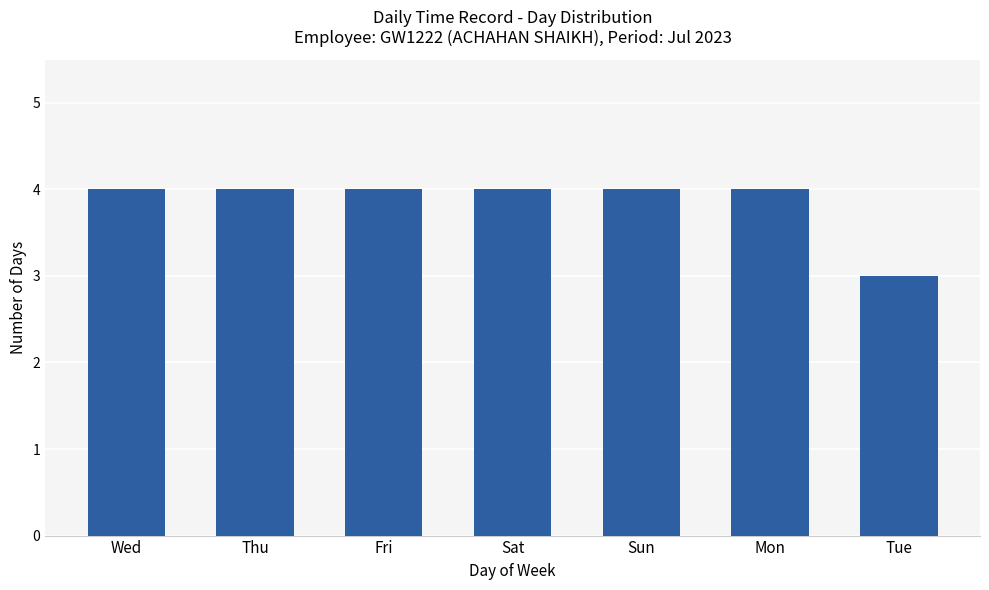

What is the minimum value shown in the chart?

3